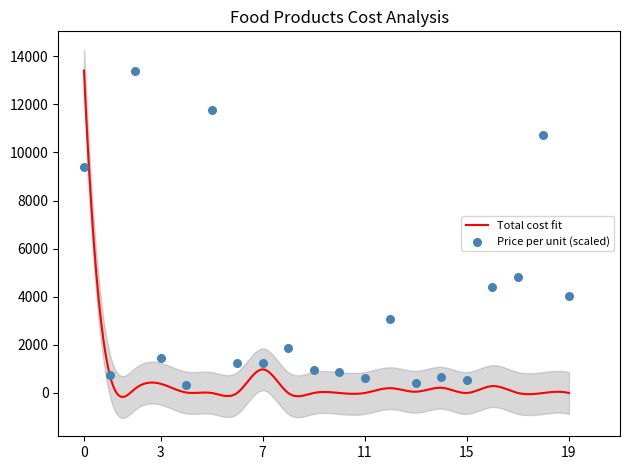

What is the maximum value for Total cost fit?

13398.0